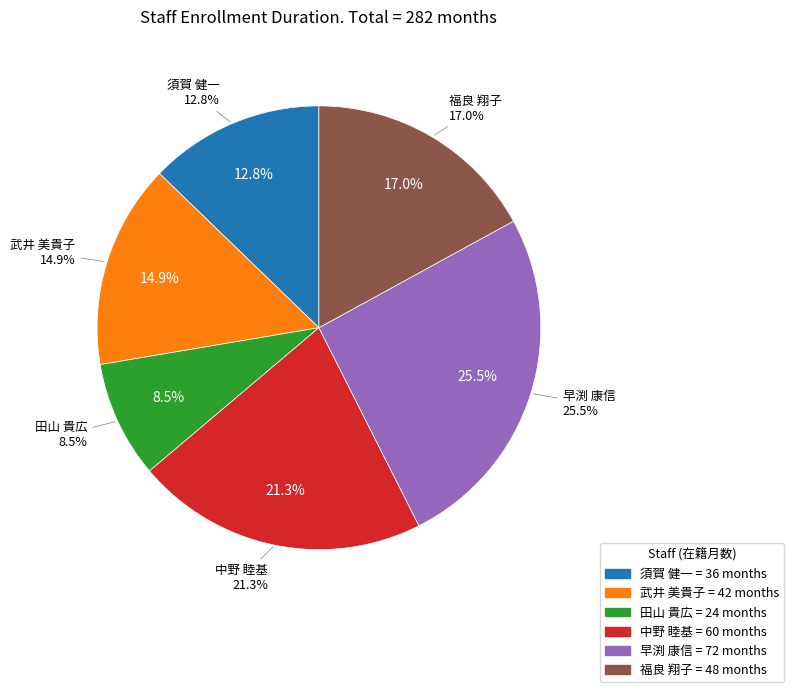

Rank the categories by value from highest to lowest.

早渕 康信, 中野 睦基, 福良 翔子, 武井 美貴子, 須賀 健一, 田山 貴広